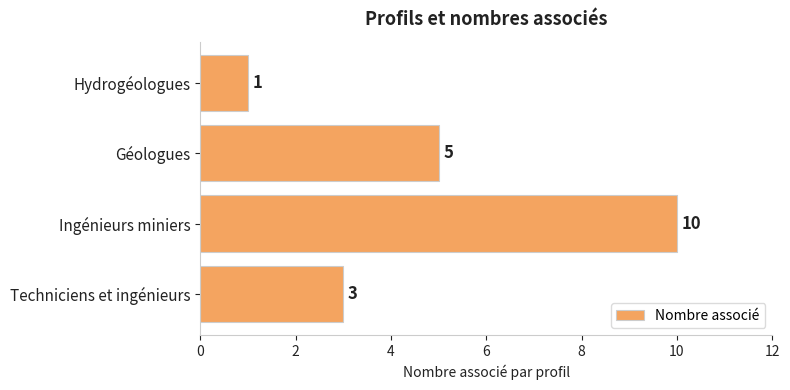

Which has a higher value, Ingénieurs miniers or Géologues?

Ingénieurs miniers